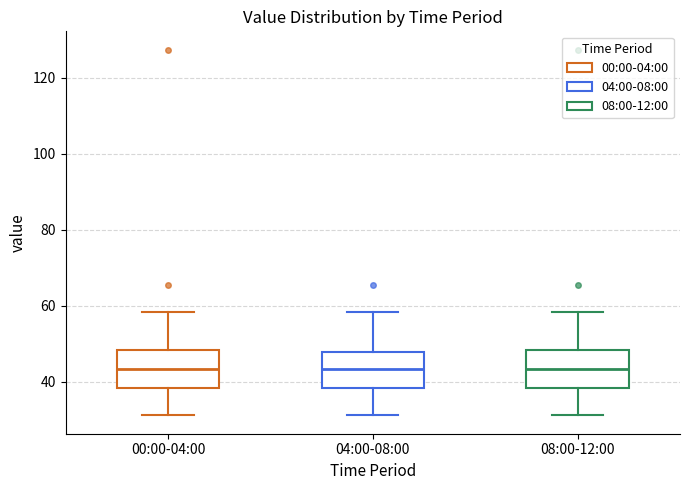

Where is the lower edge of the box for 04:00-08:00 on the y-axis? The values are not printed on the chart, so give them approximately, as read against the axis.

38